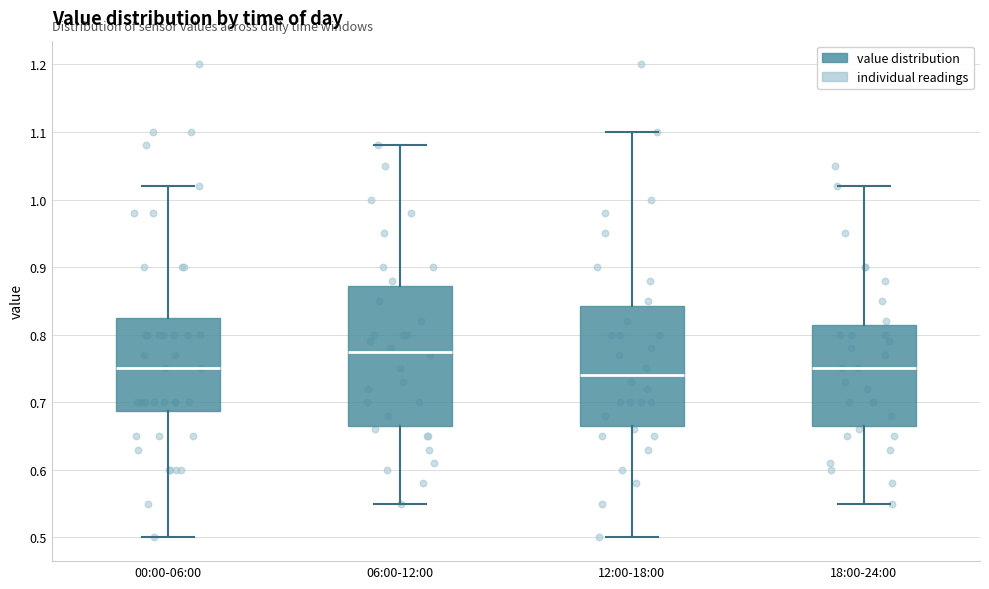

Where is the lower edge of the box for 18:00-24:00 on the y-axis? The values are not printed on the chart, so give them approximately, as read against the axis.

0.67